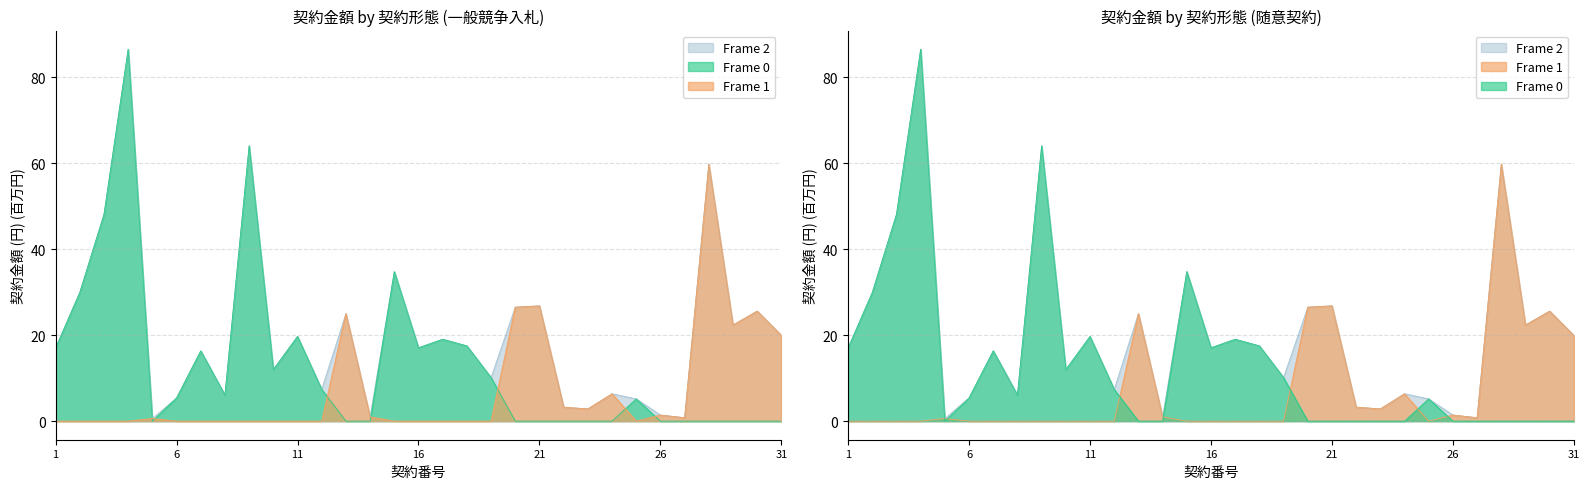

Which series has the largest total across all categories?

Frame 2 (契約金額)